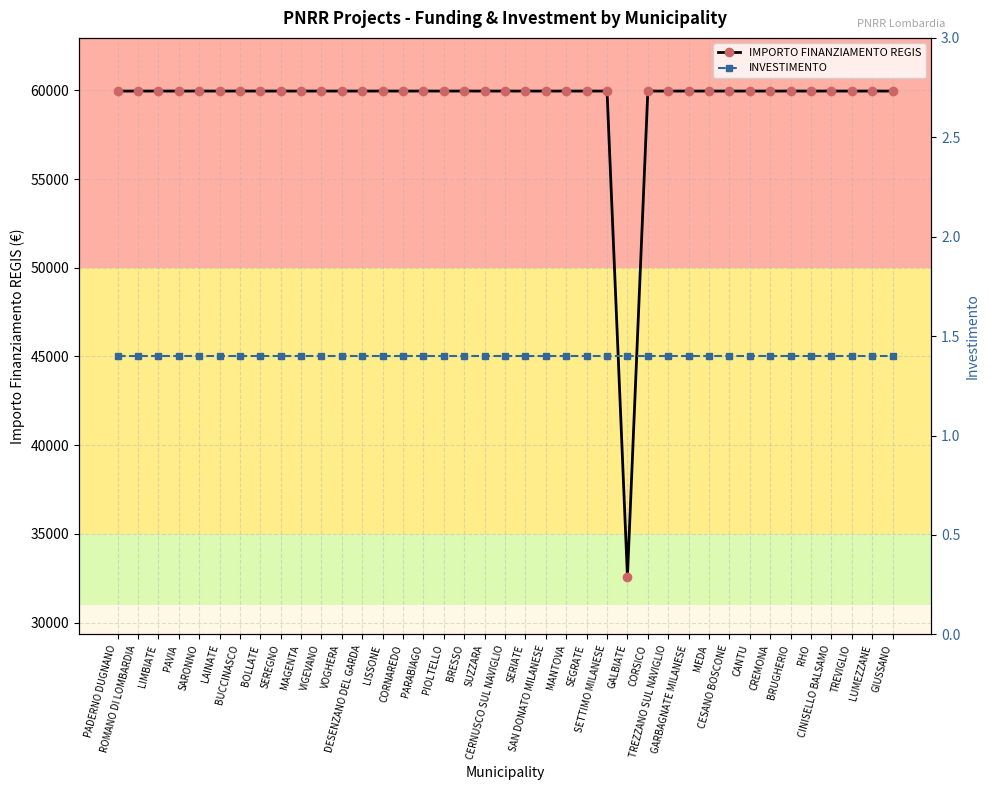

Reading left to right, transcribe all the data shown in this chart.

IMPORTO FINANZIAMENTO REGIS: PADERNO DUGNANO=59966.0	ROMANO DI LOMBARDIA=59966.0	LIMBIATE=59966.0	PAVIA=59966.0	SARONNO=59966.0	LAINATE=59966.0	BUCCINASCO=59966.0	BOLLATE=59966.0	SEREGNO=59966.0	MAGENTA=59966.0	VIGEVANO=59966.0	VOGHERA=59966.0	DESENZANO DEL GARDA=59966.0	LISSONE=59966.0	CORNAREDO=59966.0	PARABIAGO=59966.0	PIOLTELLO=59966.0	BRESSO=59966.0	SUZZARA=59966.0	CERNUSCO SUL NAVIGLIO=59966.0	SERIATE=59966.0	SAN DONATO MILANESE=59966.0	MANTOVA=59966.0	SEGRATE=59966.0	SETTIMO MILANESE=59966.0	GALBIATE=32589.0	CORSICO=59966.0	TREZZANO SUL NAVIGLIO=59966.0	GARBAGNATE MILANESE=59966.0	MEDA=59966.0	CESANO BOSCONE=59966.0	CANTU=59966.0	CREMONA=59966.0	BRUGHERIO=59966.0	RHO=59966.0	CINISELLO BALSAMO=59966.0	TREVIGLIO=59966.0	LUMEZZANE=59966.0	GIUSSANO=59966.0
INVESTIMENTO: PADERNO DUGNANO=1.4	ROMANO DI LOMBARDIA=1.4	LIMBIATE=1.4	PAVIA=1.4	SARONNO=1.4	LAINATE=1.4	BUCCINASCO=1.4	BOLLATE=1.4	SEREGNO=1.4	MAGENTA=1.4	VIGEVANO=1.4	VOGHERA=1.4	DESENZANO DEL GARDA=1.4	LISSONE=1.4	CORNAREDO=1.4	PARABIAGO=1.4	PIOLTELLO=1.4	BRESSO=1.4	SUZZARA=1.4	CERNUSCO SUL NAVIGLIO=1.4	SERIATE=1.4	SAN DONATO MILANESE=1.4	MANTOVA=1.4	SEGRATE=1.4	SETTIMO MILANESE=1.4	GALBIATE=1.4	CORSICO=1.4	TREZZANO SUL NAVIGLIO=1.4	GARBAGNATE MILANESE=1.4	MEDA=1.4	CESANO BOSCONE=1.4	CANTU=1.4	CREMONA=1.4	BRUGHERIO=1.4	RHO=1.4	CINISELLO BALSAMO=1.4	TREVIGLIO=1.4	LUMEZZANE=1.4	GIUSSANO=1.4